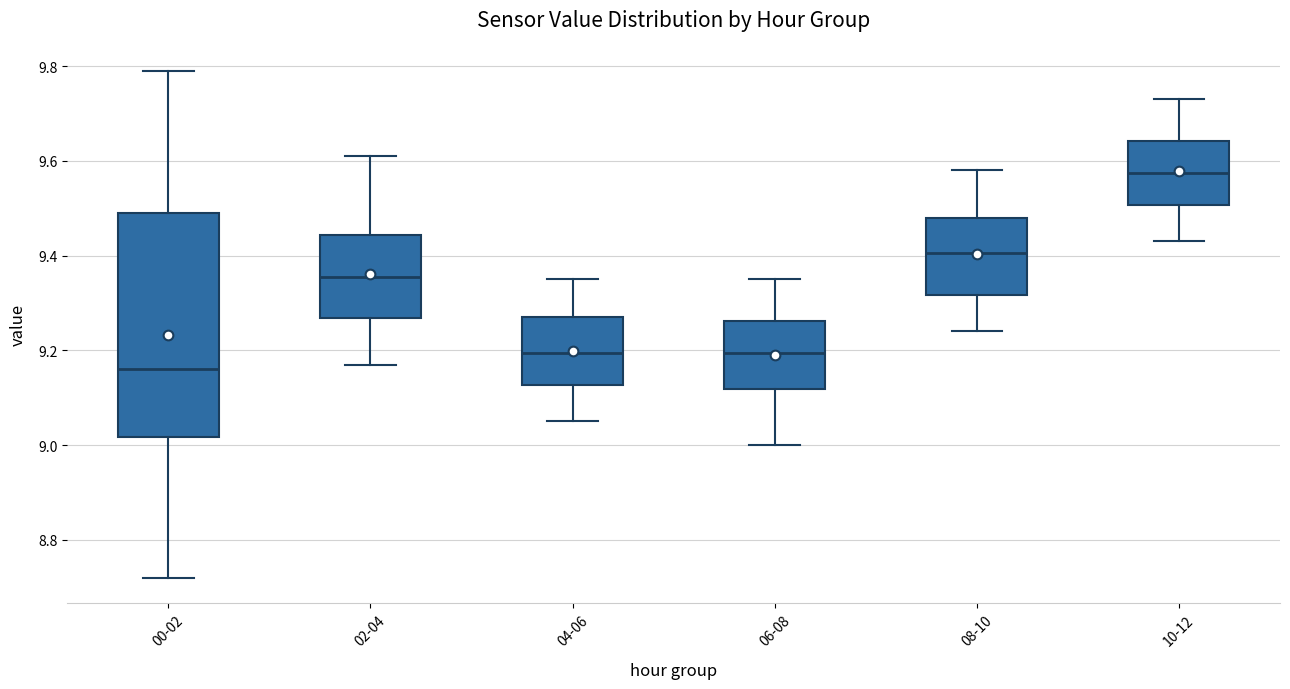

Which box has the lowest median line?

00-02